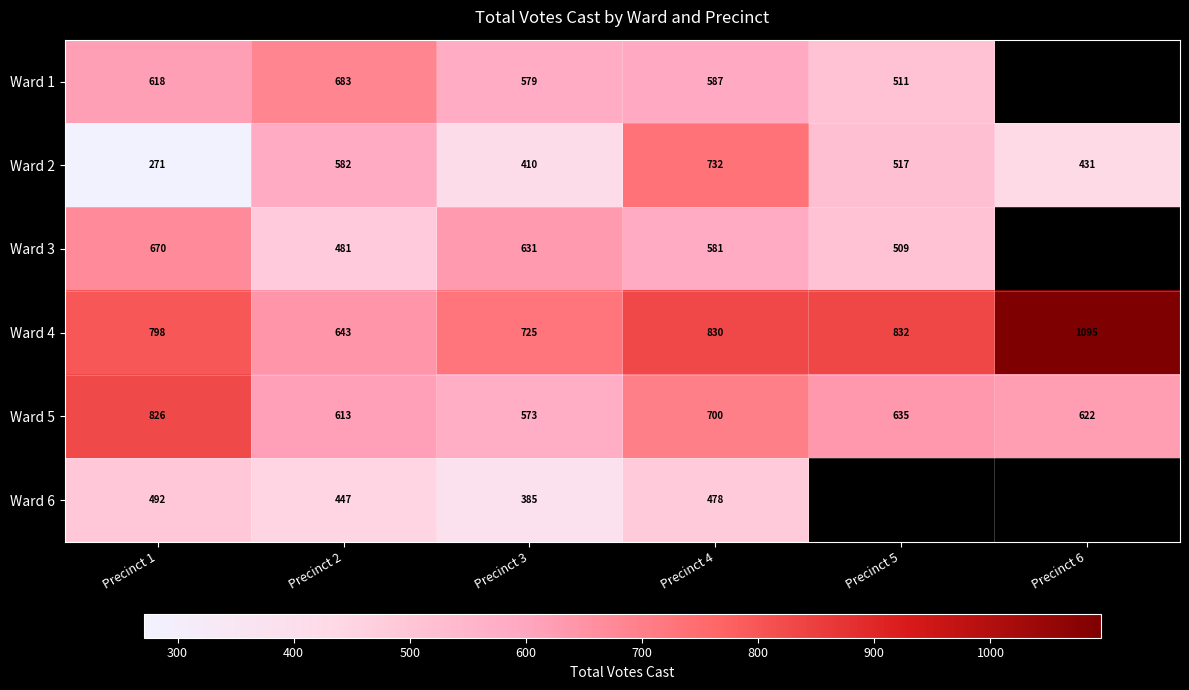

Is the value of Ward 3 at Precinct 1 greater than the value of Ward 1 at Precinct 5?

Yes